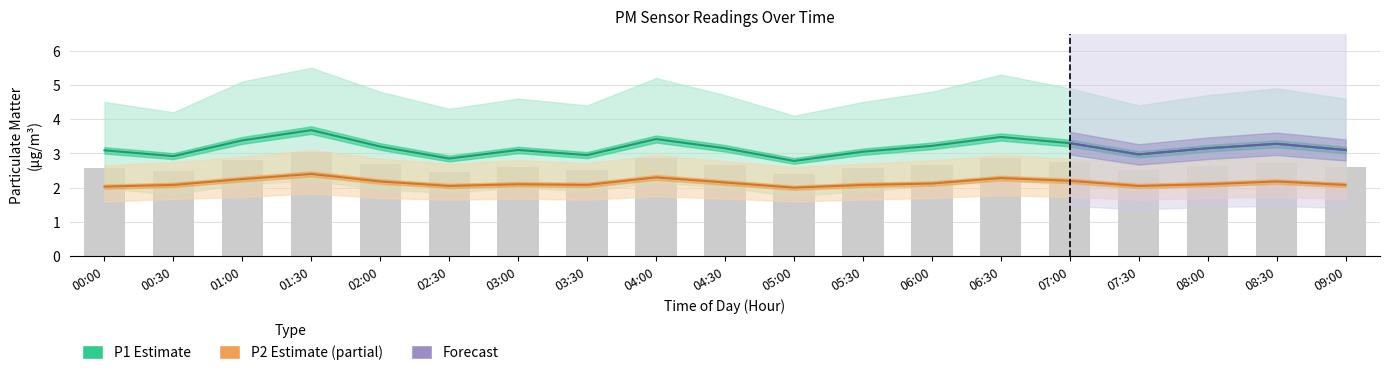

What is the sum of all P2 values?

40.7